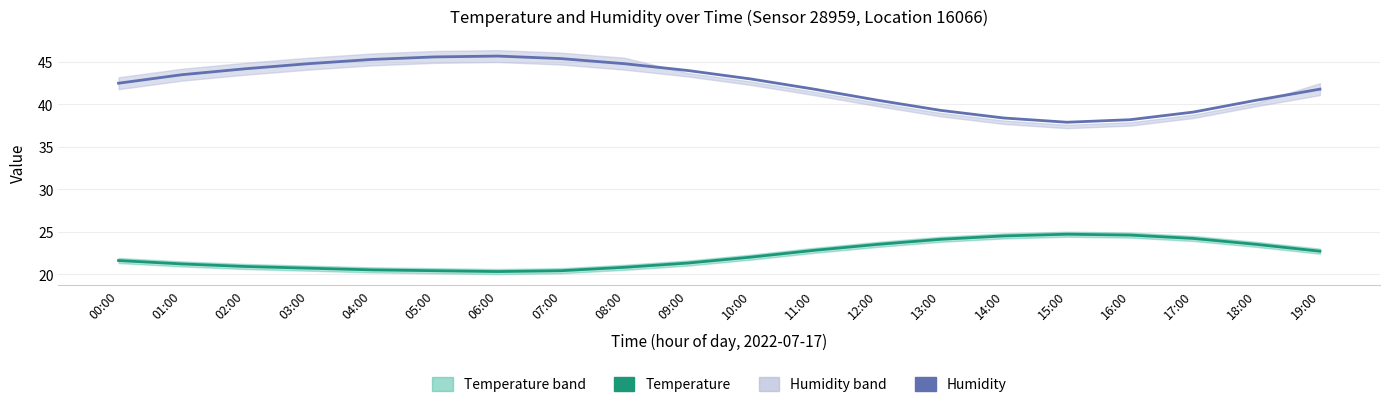

Between 11:00 and 10:00, which is larger?

10:00